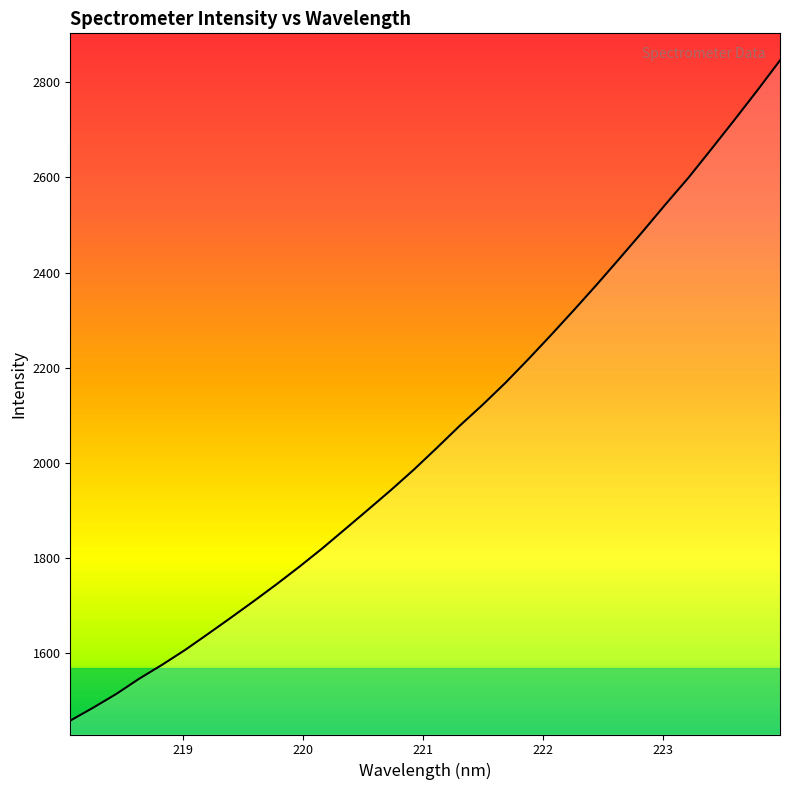

What is the minimum value shown in the chart?

1459.0